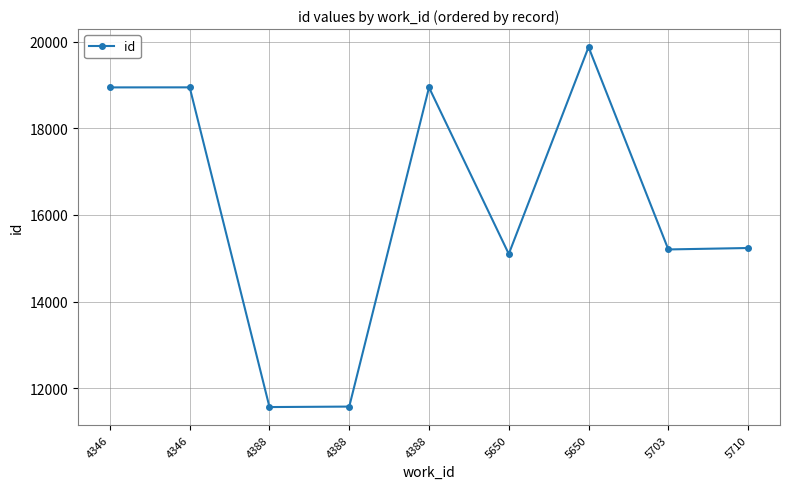

At which category does the chart reach its minimum across all series?

4388